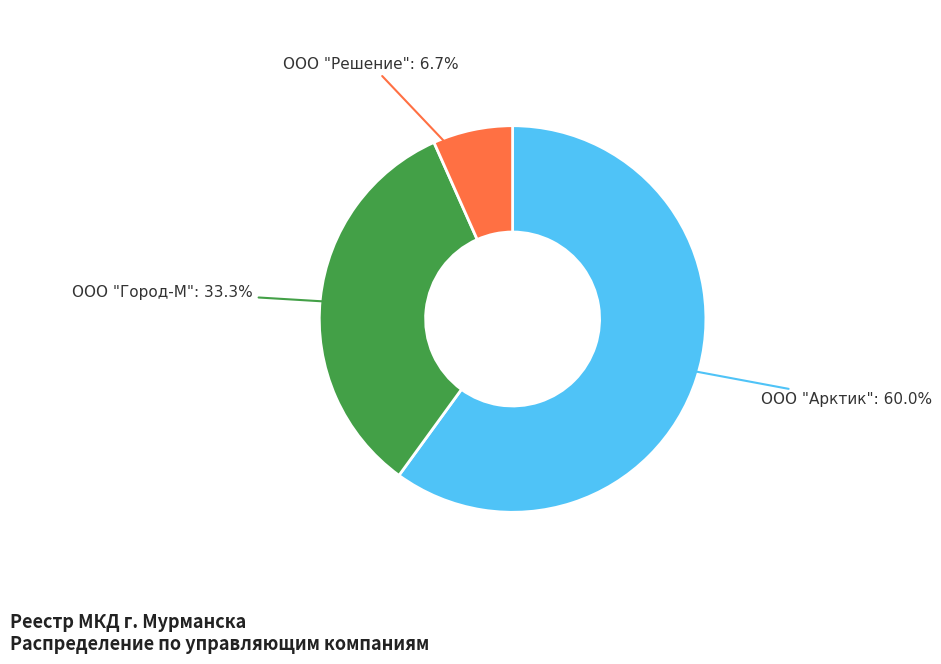

Is there any slice that represents more than half of the pie?

Yes